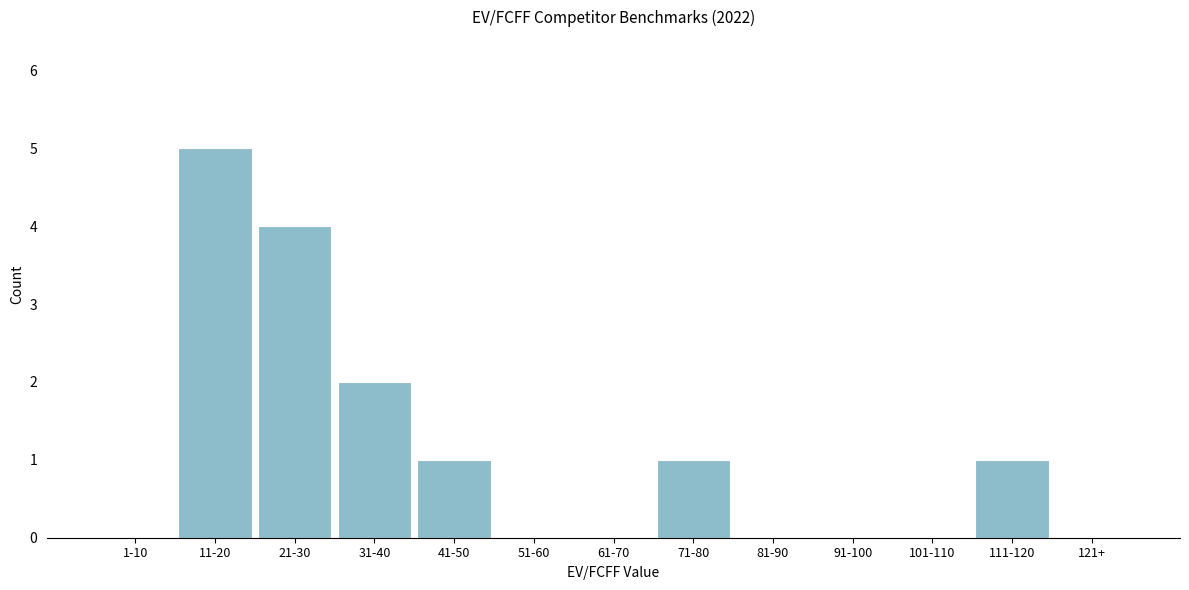

Reading right to left, what are all the values shown in this chart?

121+=0	111-120=1	101-110=0	91-100=0	81-90=0	71-80=1	61-70=0	51-60=0	41-50=1	31-40=2	21-30=4	11-20=5	1-10=0